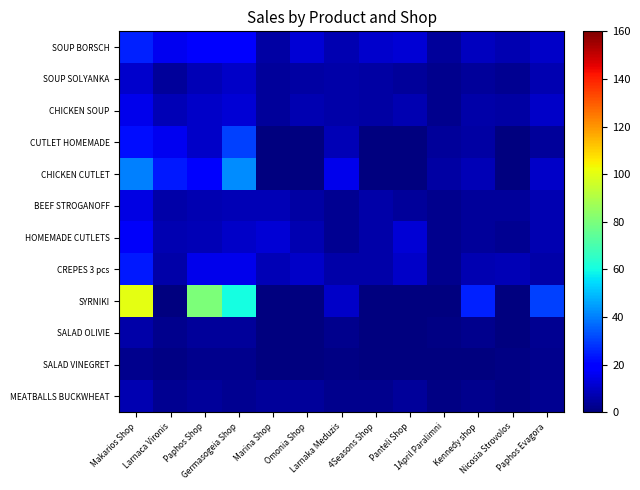

Between 1April Paralimni and Kennedy shop, which is larger?

Kennedy shop